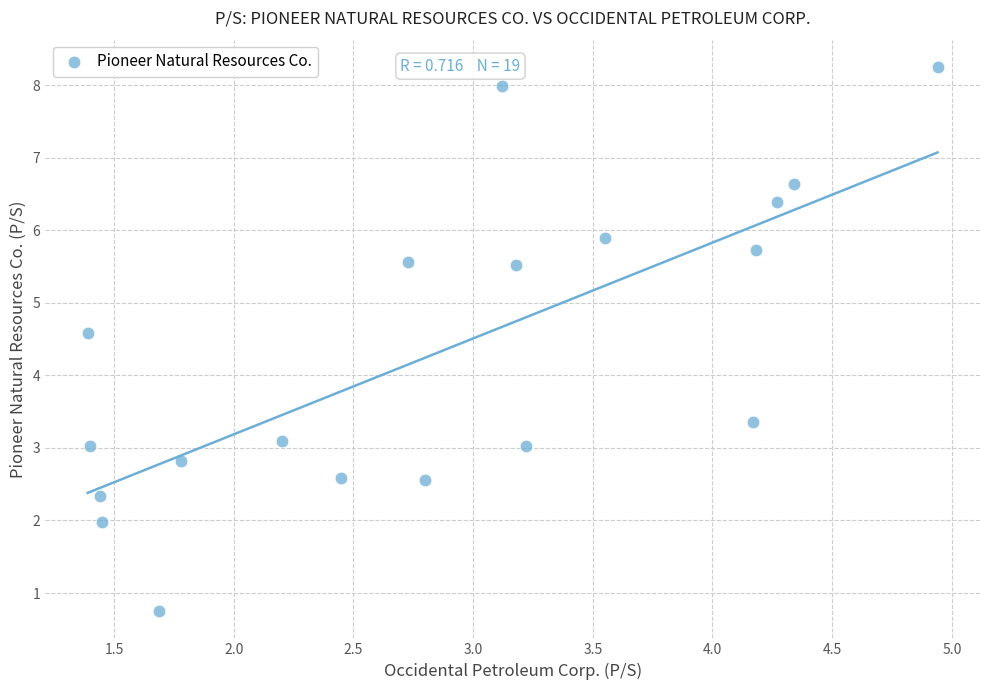

What is the range of Y values (max minus min)?

7.5